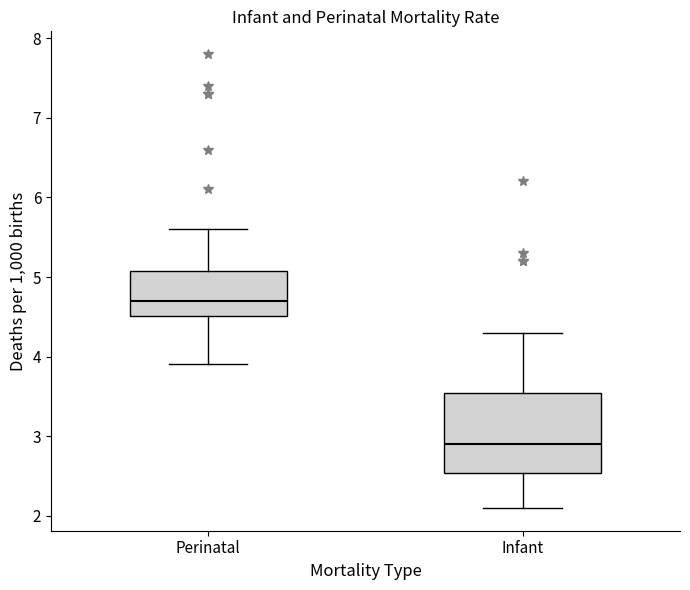

Where is the upper edge of the box for Perinatal on the y-axis? The values are not printed on the chart, so give them approximately, as read against the axis.

5.1